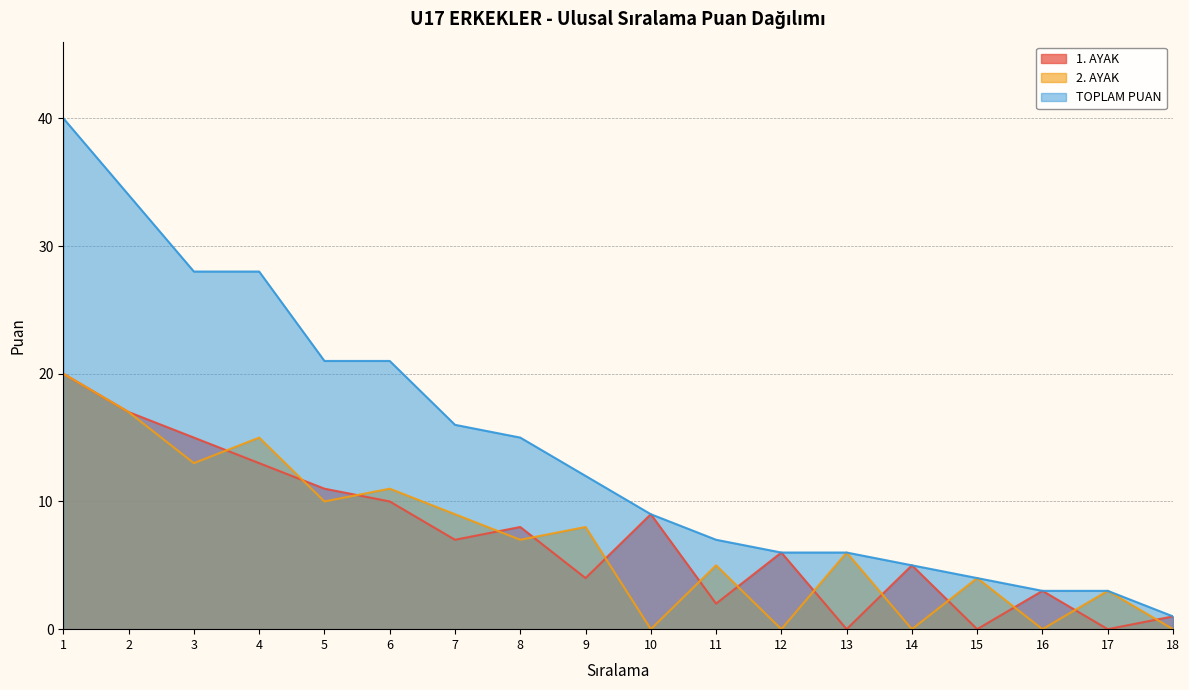

What is the total value across all series at 2?

68